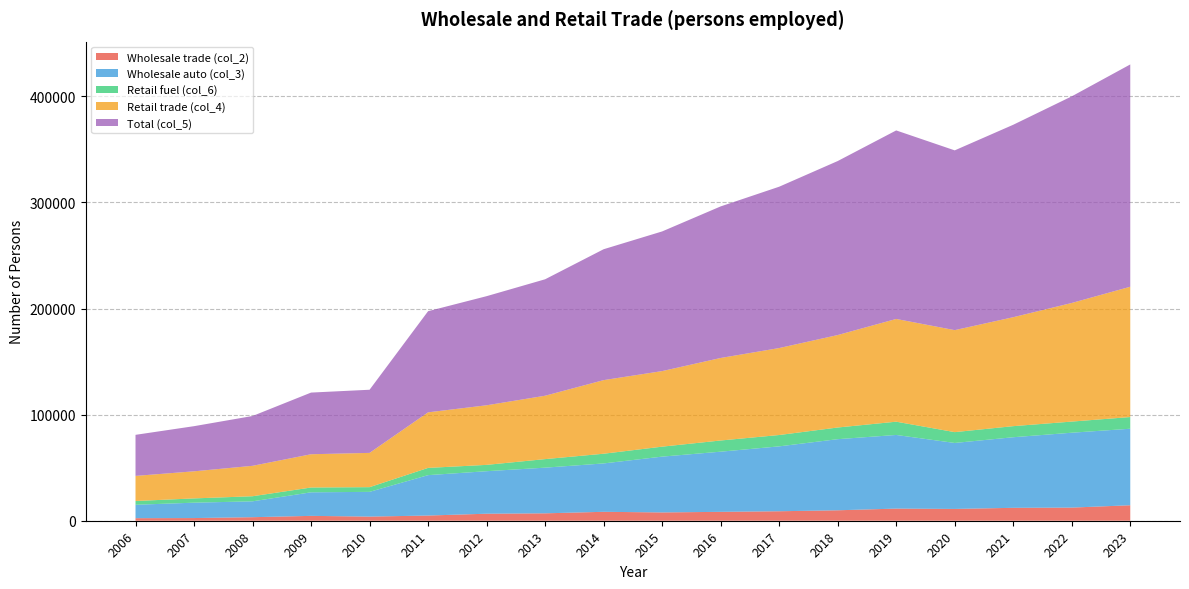

Reading right to left, what are all the values shown in this chart?

Wholesale trade (col_2): 14594	12377	12167	11121	11437	9844	8931	8383	7823	8412	6980	6615	4893	3905	4585	3336	2523	2409
Wholesale auto (col_3): 72109	70567	66526	62168	69401	67012	61157	56691	52591	45589	43034	40058	38069	23300	22188	14946	14484	12630
Retail fuel (col_6): 11023	10502	10449	10215	12506	11007	10696	10554	9404	9154	8069	5978	6833	4441	4546	4807	4037	3552
Retail trade (col_4): 122801	111783	102670	96124	96827	87127	81958	77762	71208	69358	59726	56153	52360	32296	31340	28667	25530	23659
Total (col_5): 209503	194726	181363	169414	177664	163983	152046	142836	131623	123359	109741	102826	95322	59501	58113	46950	42537	38698